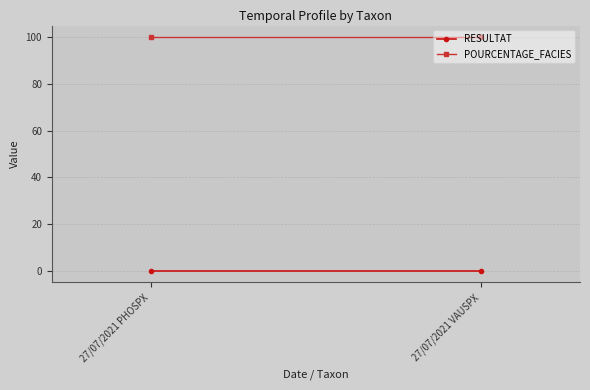

What is the difference between the highest and lowest values at 27/07/2021 PHOSPX?

100.0